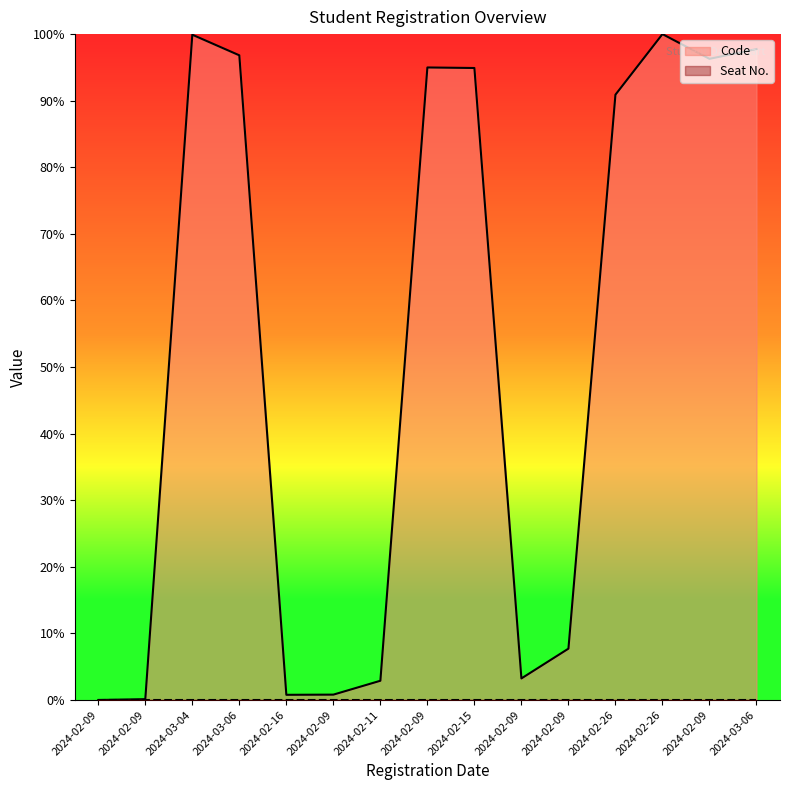

At which label does the data first exceed 90?

2024-03-04